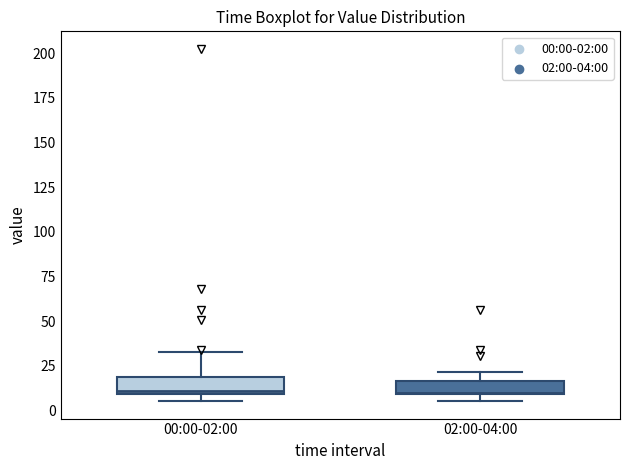

Reading left to right, transcribe this box plot: for each box, give where its median line is, the range the box spans, and where its two whiskers end, as read against the y-axis. The values are not printed on the chart, so give them approximately, as read against the axis.

00:00-02:00: median 10 (just above the box's lower edge), box 10 to 20, whiskers 5 to 35
02:00-04:00: median 10, box 10 to 15, whiskers 5 to 20